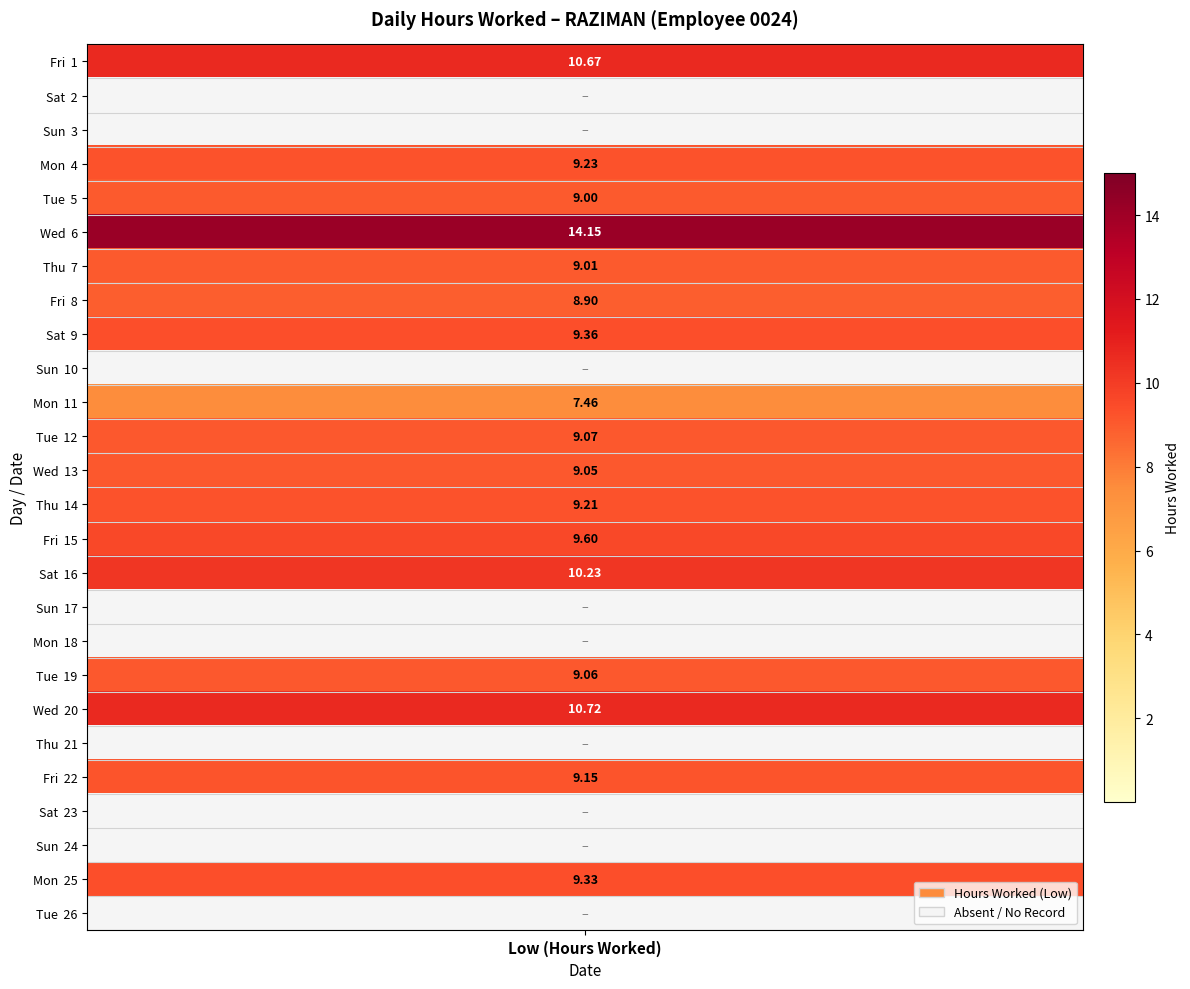

Between 15 and 21, which is larger?

15